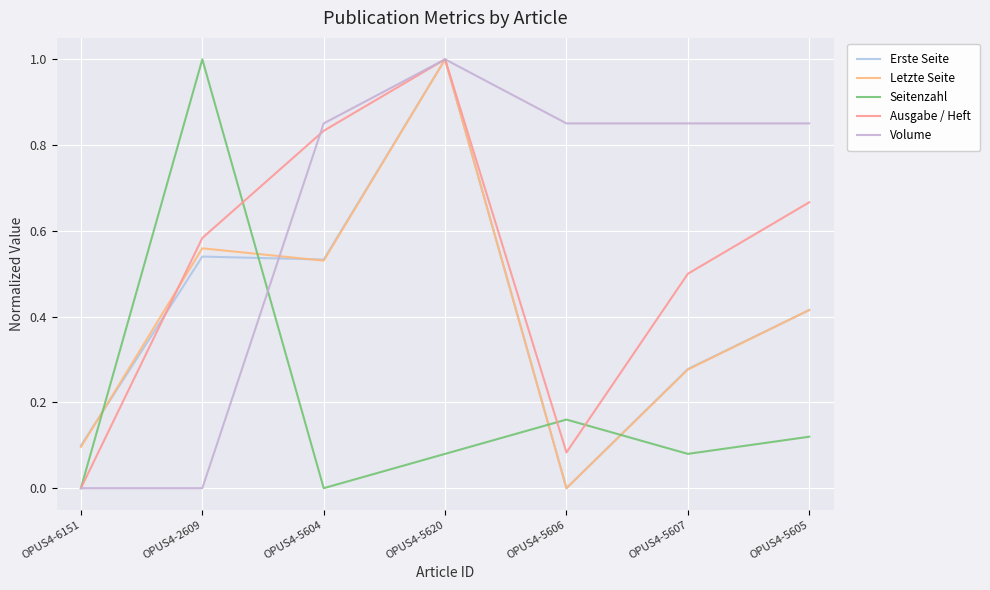

List the series in order of their peak value, highest first.

Erste Seite, Letzte Seite, Seitenzahl, Ausgabe / Heft, Volume